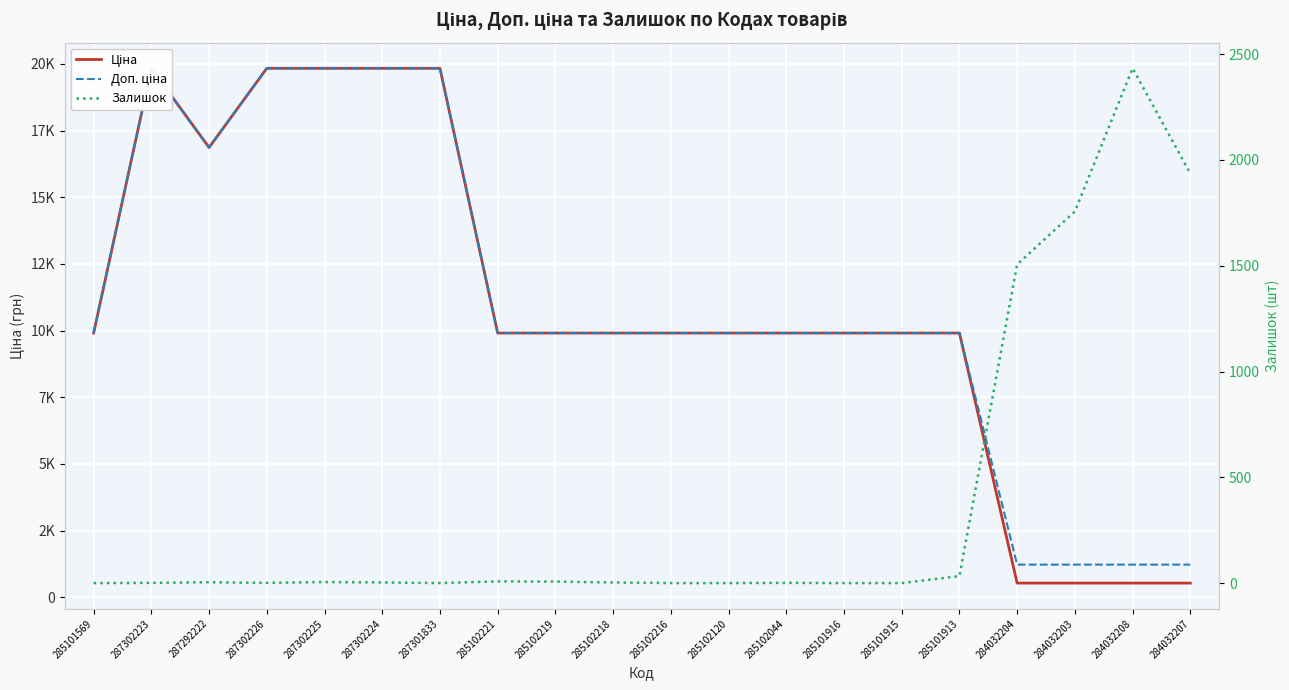

Read the Ціна value at 285102219.

9908.5